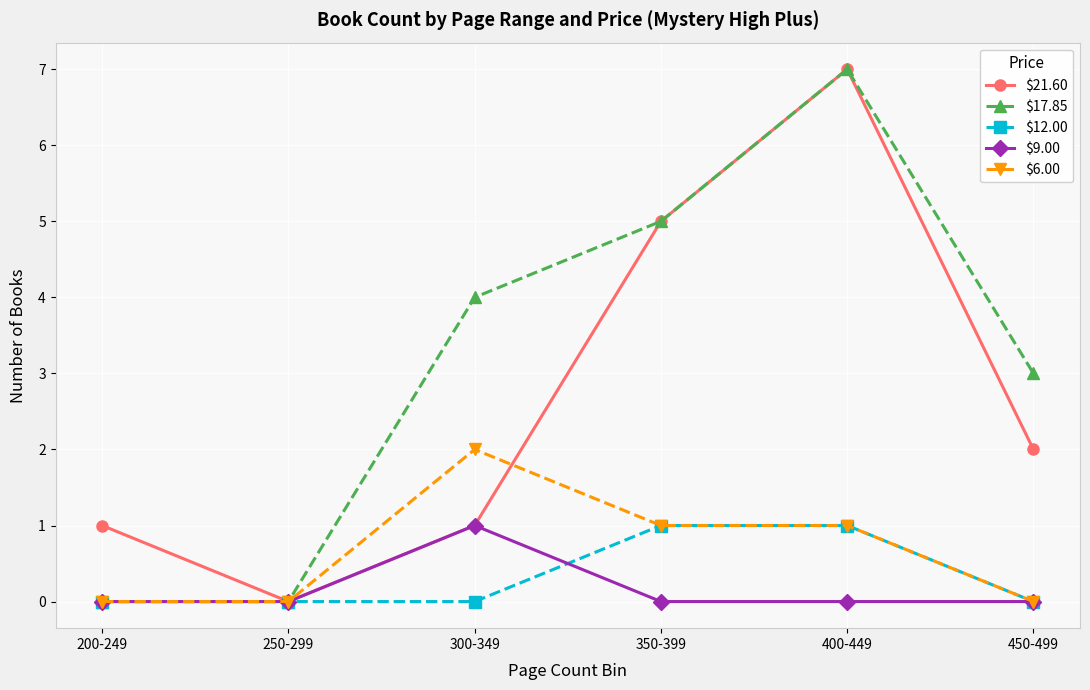

What is the average value of the $6.00 series?

1